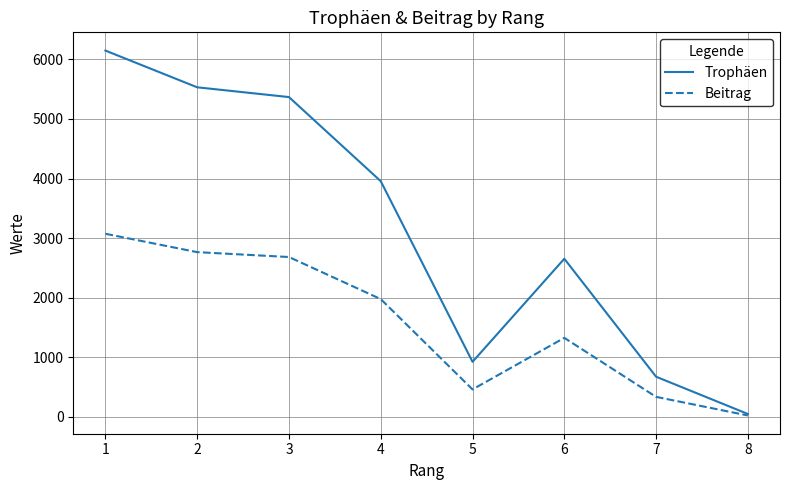

Is it true that Trophäen equals 1588 at 5?

False